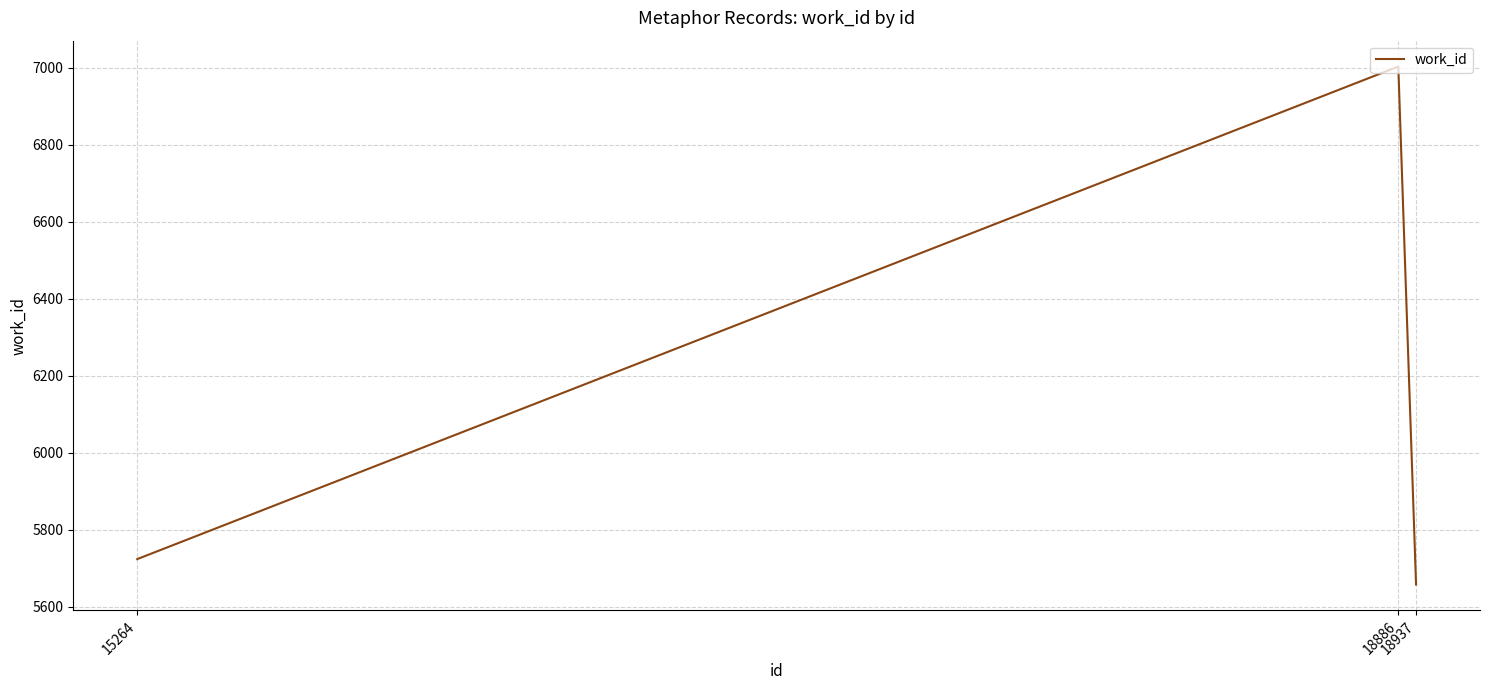

True or false: the data shows 3948 at 18937.

False